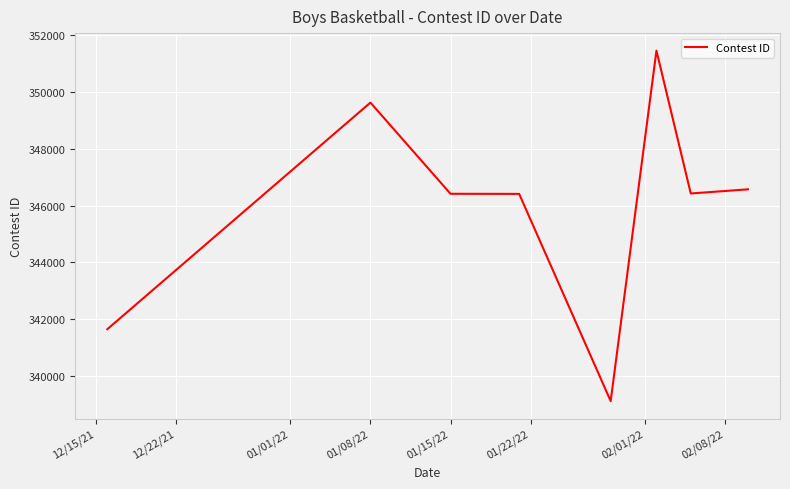

What is the average value?

345960